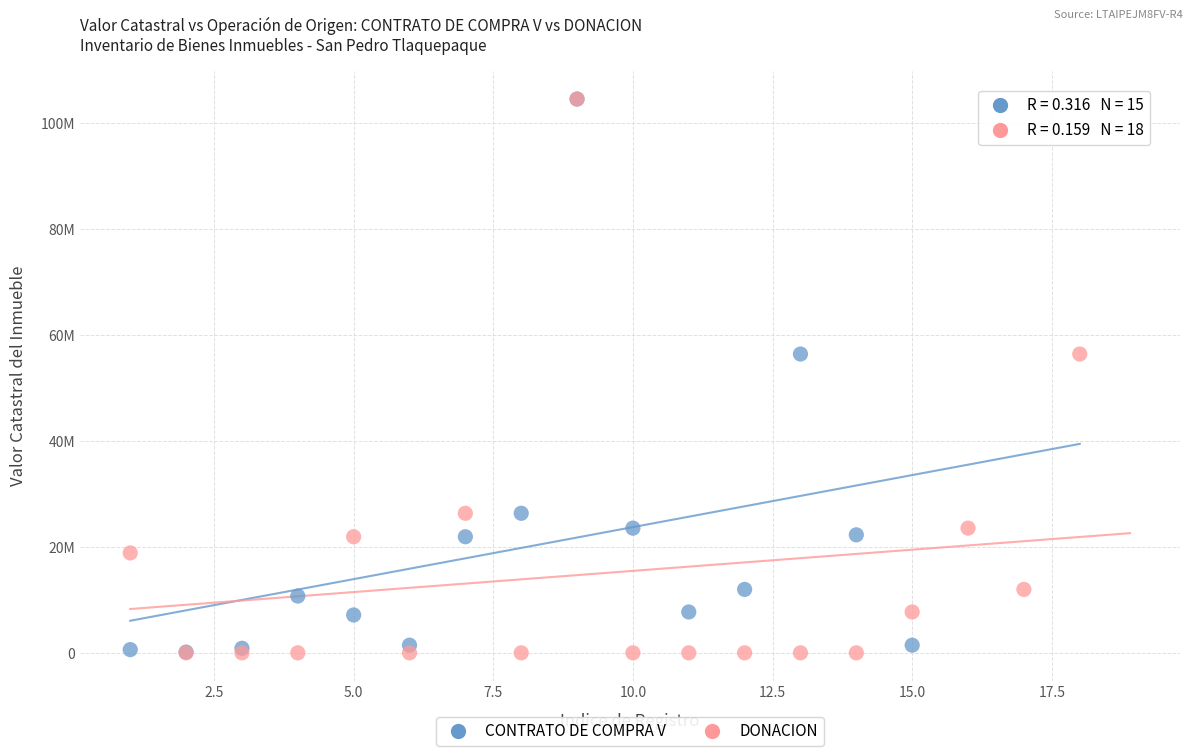

What are all the series names shown in the legend?

CONTRATO DE COMPRA V, DONACION